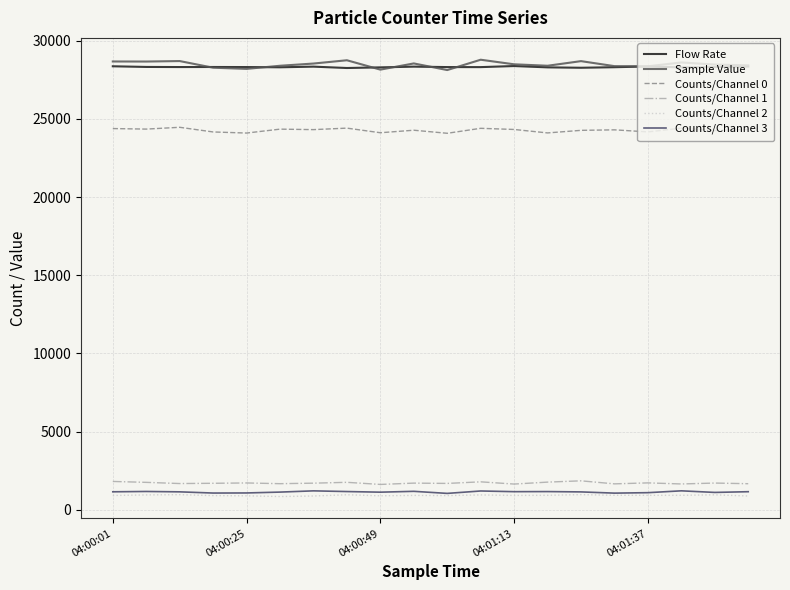

What is the maximum value for Counts/Channel 0?

24468.0